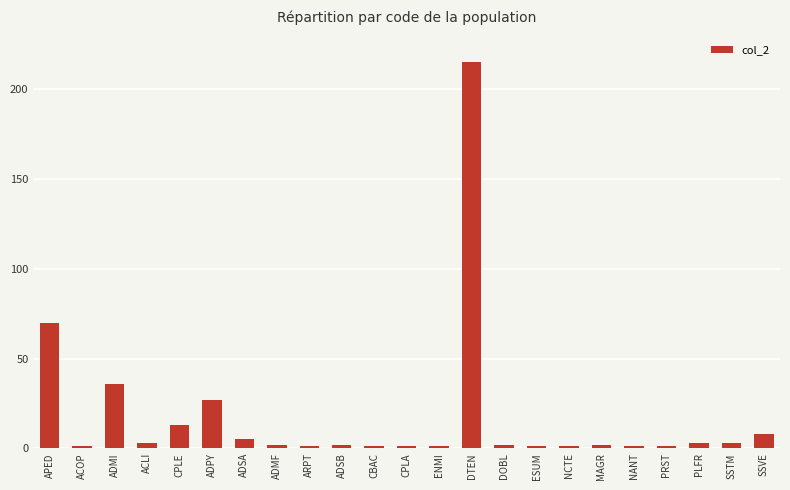

The value at ADPY is 47. True or false?

False